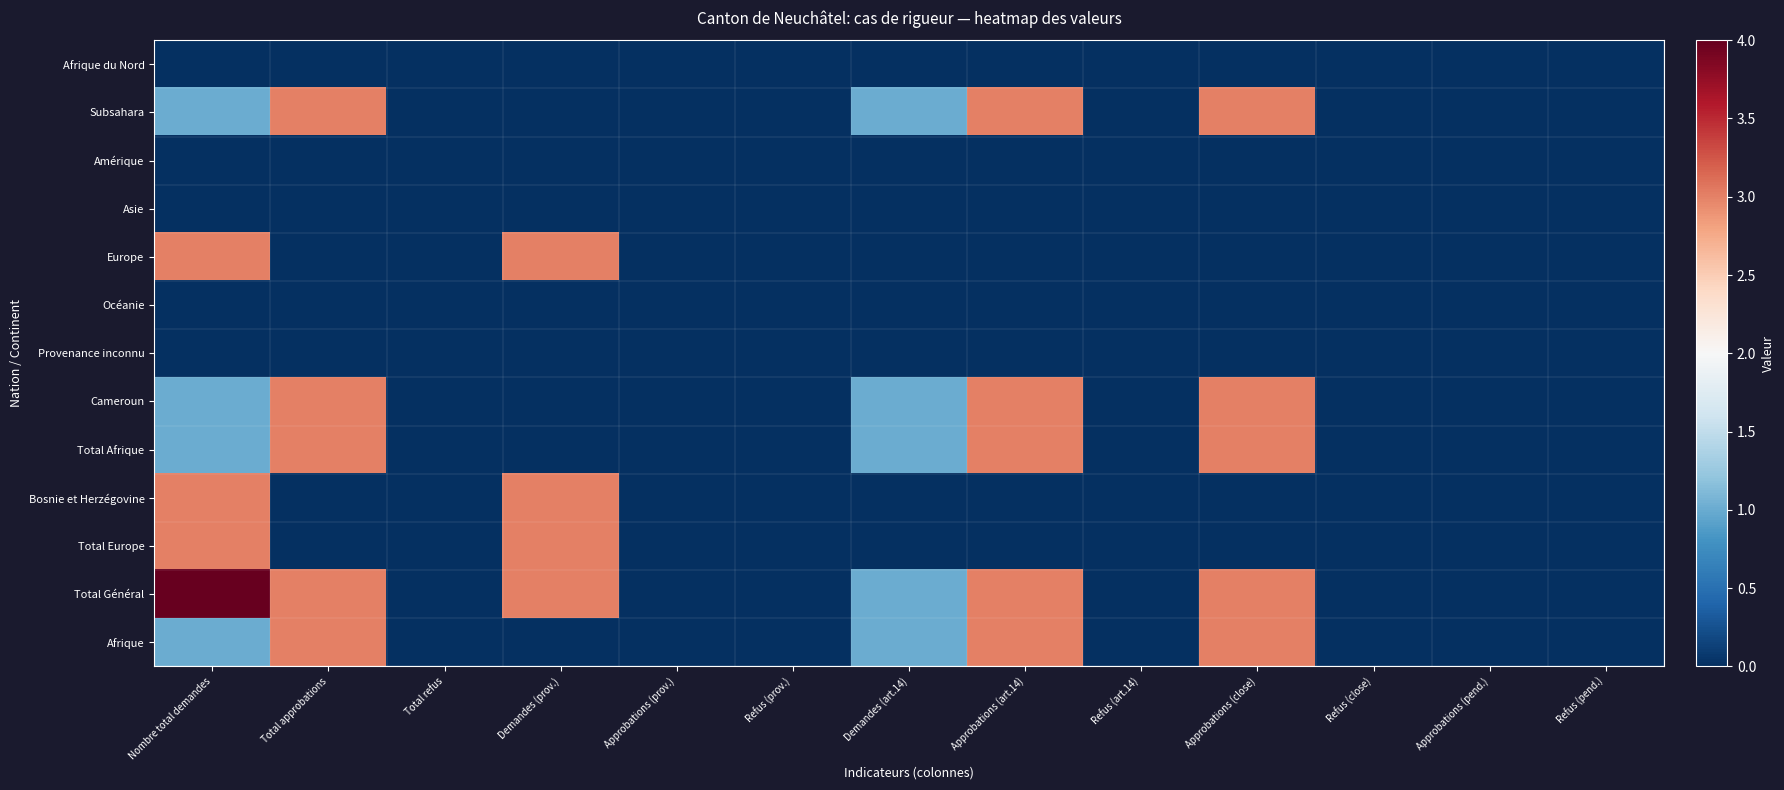

List the series in order of their peak value, highest first.

Total Général, Subsahara, Europe, Cameroun, Total Afrique, Bosnie et Herzégovine, Total Europe, Afrique, Afrique du Nord, Amérique, Asie, Océanie, Provenance inconnu